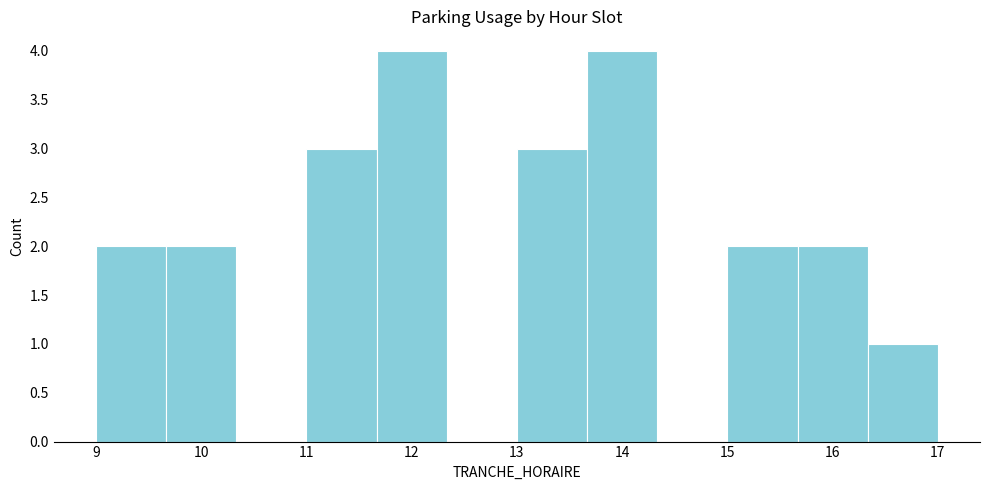

What is the height of the bar covering 15.7 to 16.3 on the x-axis? Neither the bar edges nor the heights are printed on the chart, so give them approximately, as read against the axes.

2